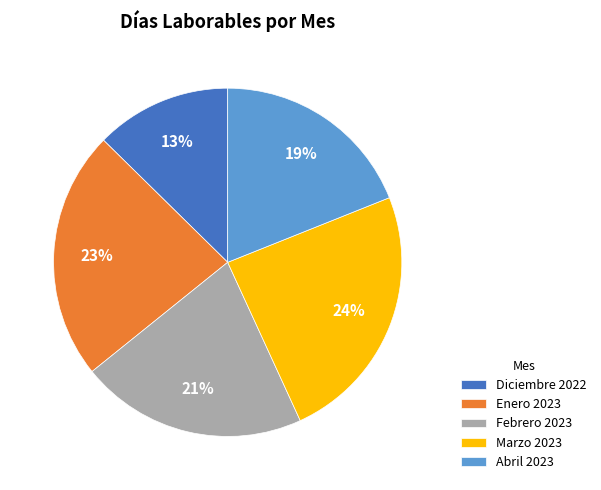

Is the sum of Marzo 2023 and Abril 2023 greater than half?

No